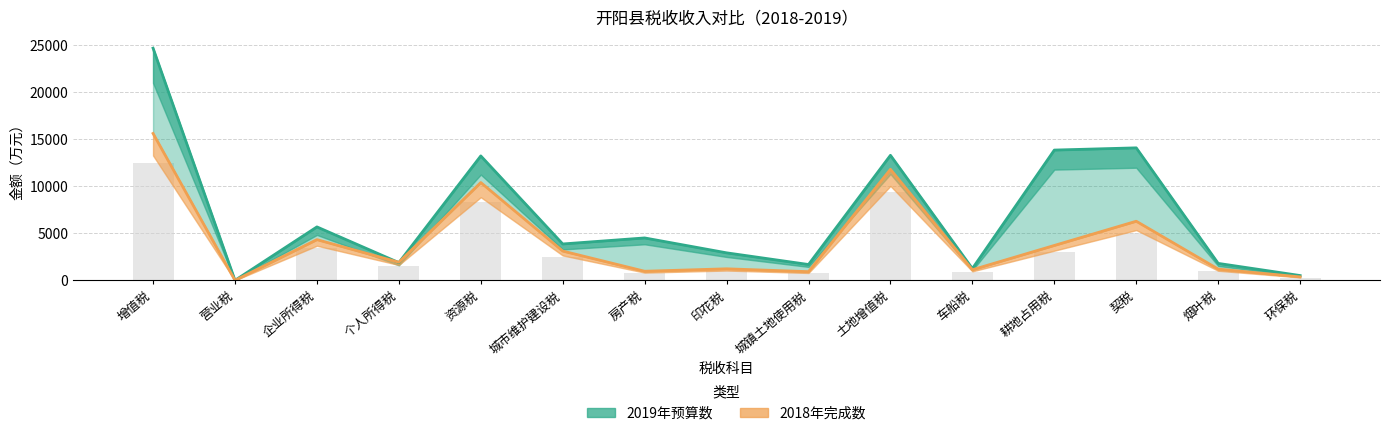

Reading left to right, extract all data points from this chart.

2019年预算数: 增值税=24632	营业税=0	企业所得税=5670	个人所得税=1880	资源税=13200	城市维护建设税=3860	房产税=4500	印花税=2920	城镇土地使用税=1680	土地增值税=13265	车船税=1250	耕地占用税=13820	契税=14056	烟叶税=1800	环保税=510
2018年完成数: 增值税=15583	营业税=0	企业所得税=4321	个人所得税=1920	资源税=10376	城市维护建设税=3108	房产税=966	印花税=1225	城镇土地使用税=922	土地增值税=11780	车船税=1124	耕地占用税=3703	契税=6272	烟叶税=1197	环保税=366